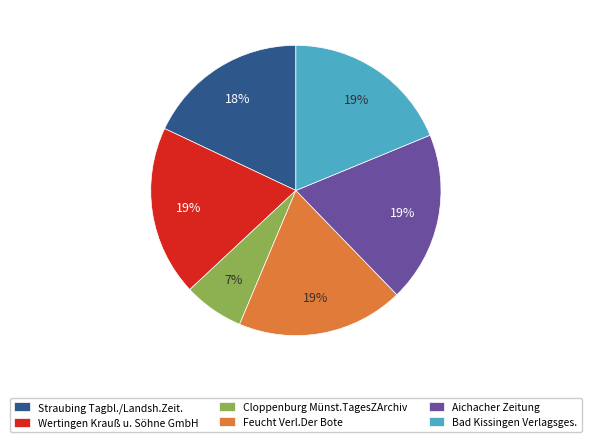

True or false: Feucht Verl.Der Bote accounts for 31% of the total.

False